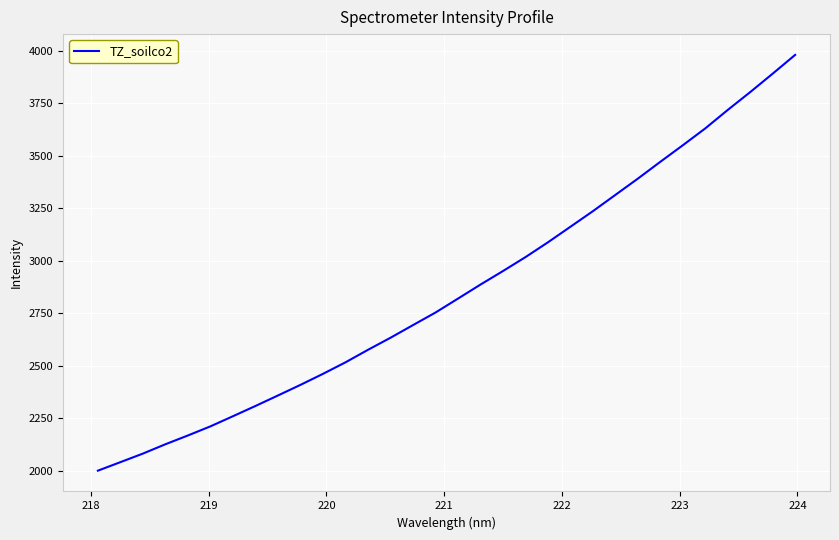

What is the difference between the maximum and minimum values?

1981.6